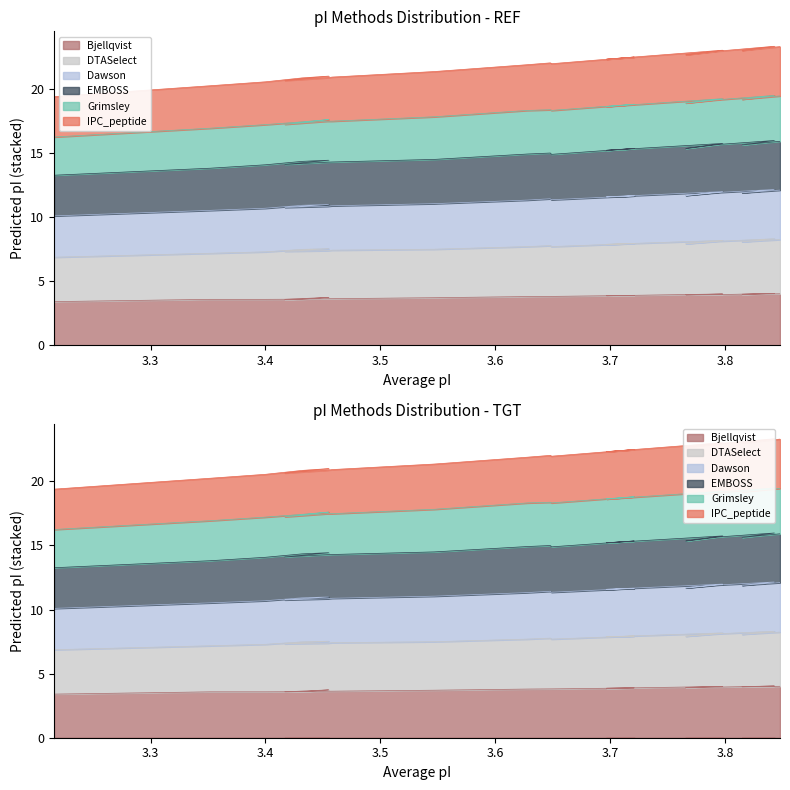

True or false: EMBOSS and Bjellqvist cross at least once.

False